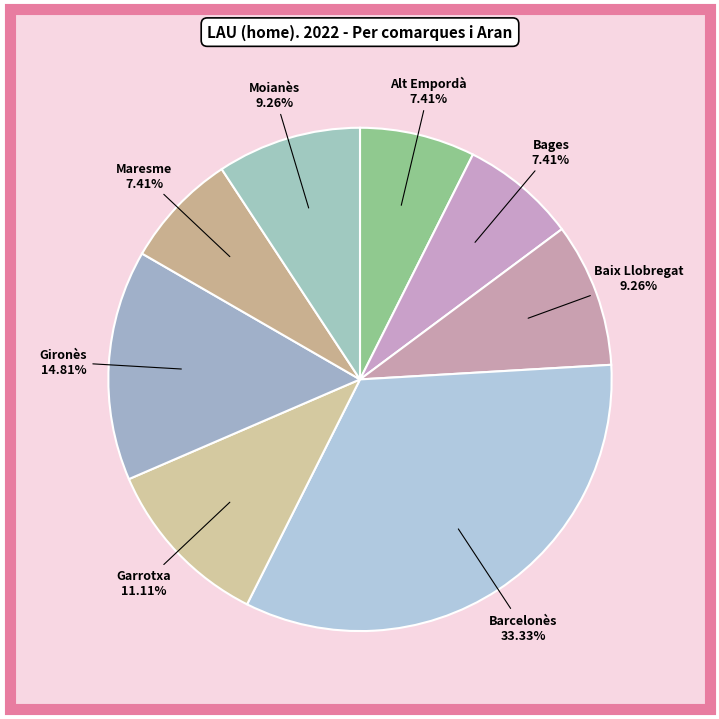

Approximately how many times larger is the value at Alt Empordà compared to Gironès?

0.5